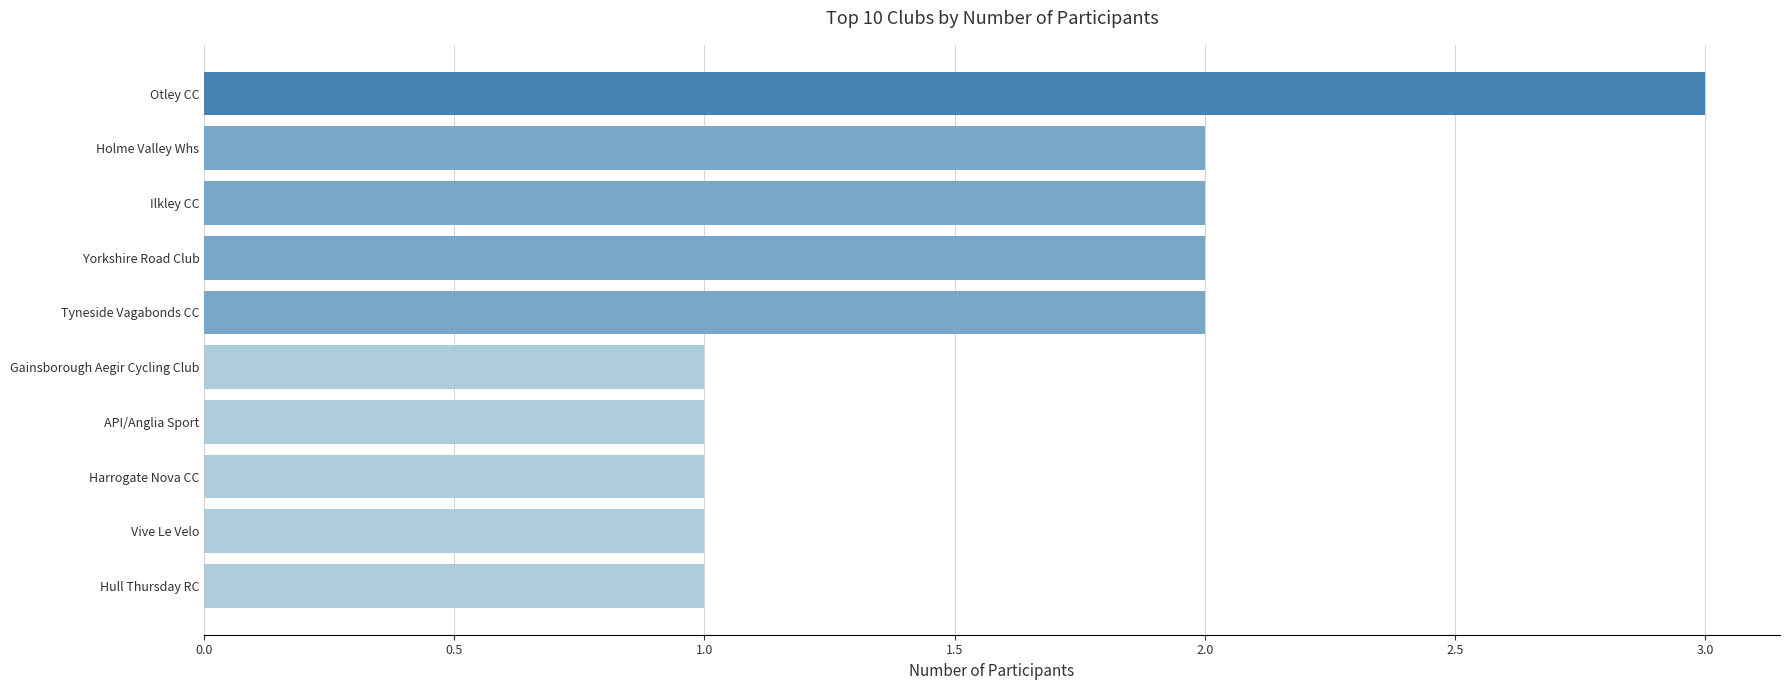

The chart shows a value of 1 at Otley CC. True or false?

False